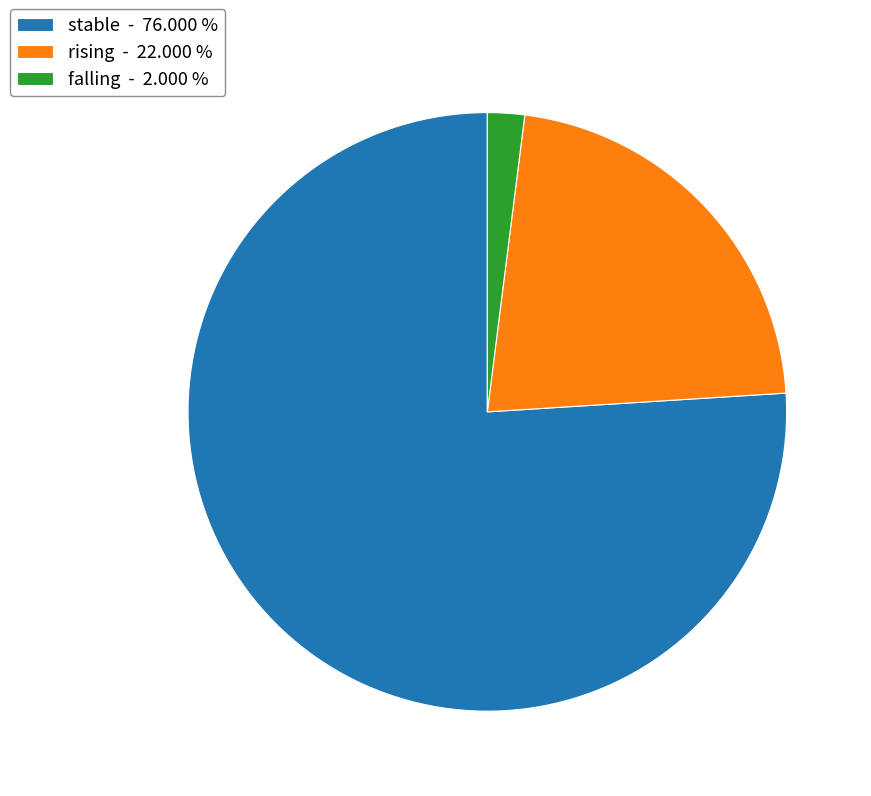

Is the sum of falling and rising greater than half?

No